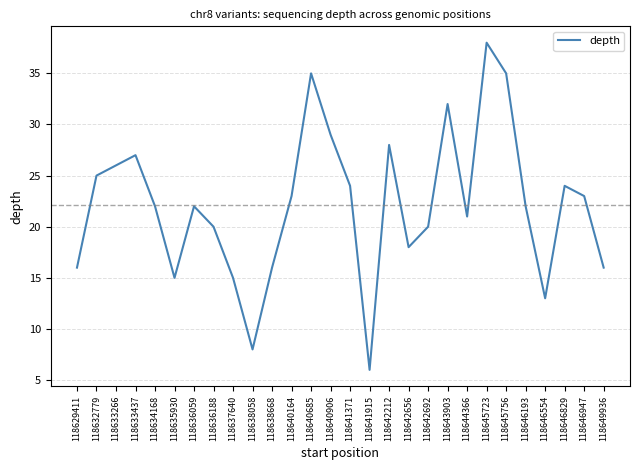

Read the value at 118641371, to the nearest 10.

20